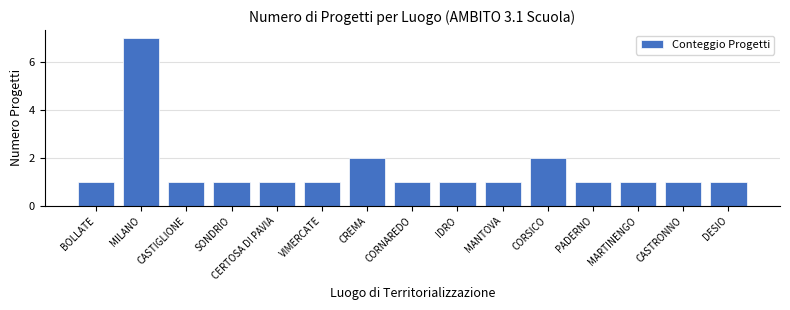

What is the difference between the maximum and second lowest values?

6